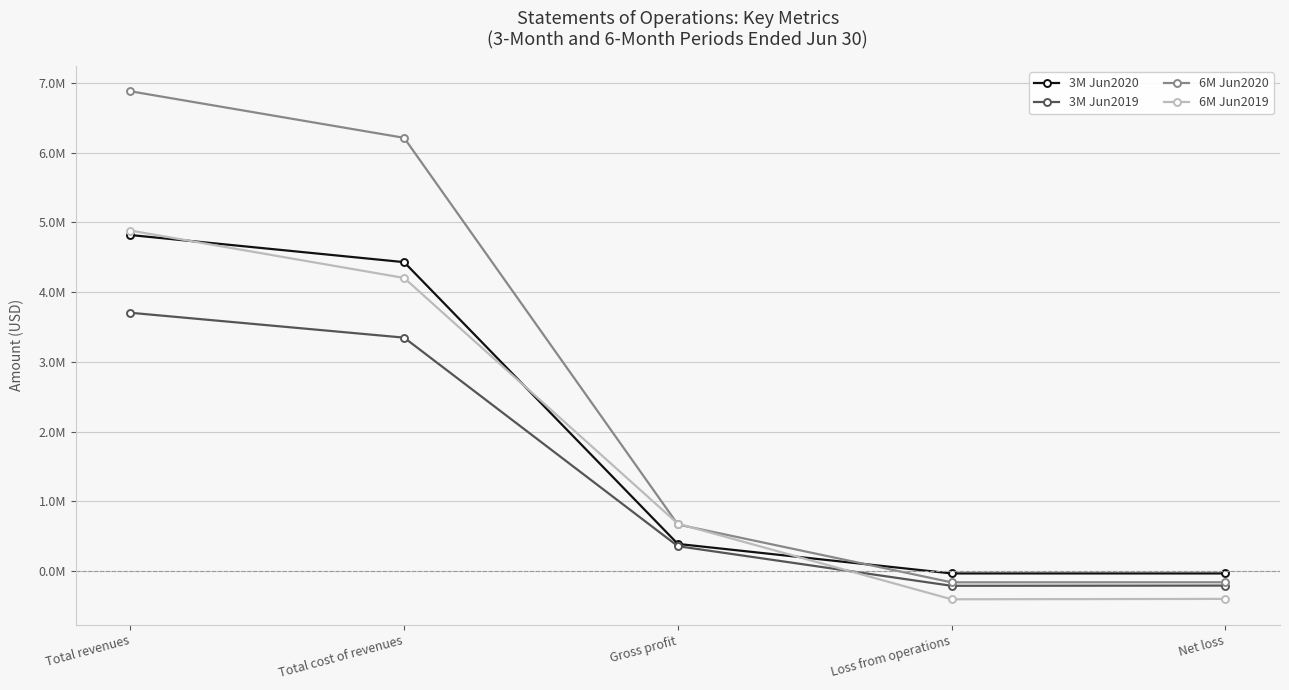

Reading left to right, list all the values displayed in this chart.

3M Jun2020: Total revenues=4819395	Total cost of revenues=4430379	Gross profit=389016	Loss from operations=-34450	Net loss=-34620
3M Jun2019: Total revenues=3704417	Total cost of revenues=3347656	Gross profit=356761	Loss from operations=-211629	Net loss=-208602
6M Jun2020: Total revenues=6881151	Total cost of revenues=6213308	Gross profit=667843	Loss from operations=-162057	Net loss=-160959
6M Jun2019: Total revenues=4883240	Total cost of revenues=4203640	Gross profit=679600	Loss from operations=-405188	Net loss=-399455